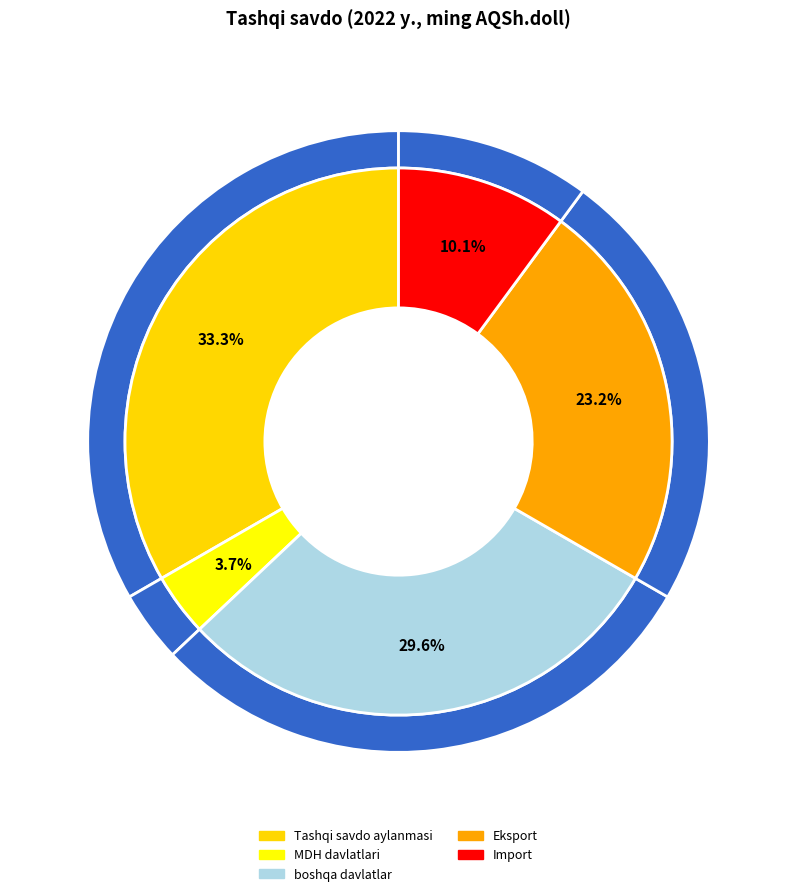

Does any single category account for the majority?

No